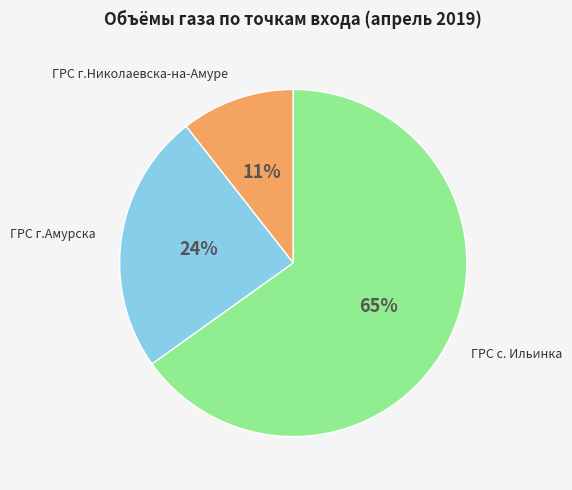

Approximately how many times larger is the value at ГРС г.Амурска compared to ГРС с. Ильинка?

0.4